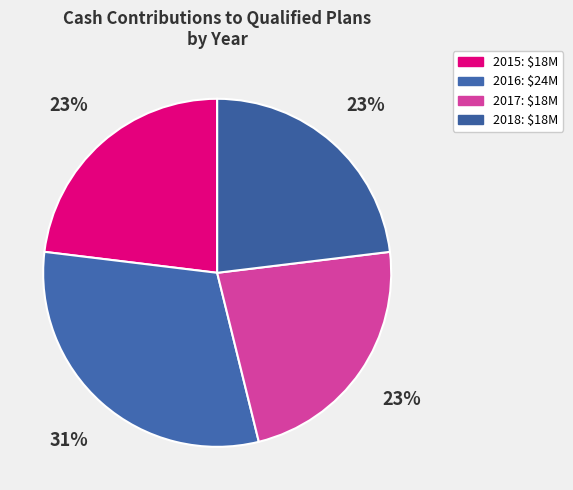

What portion of the pie excludes 2018?

76.9%